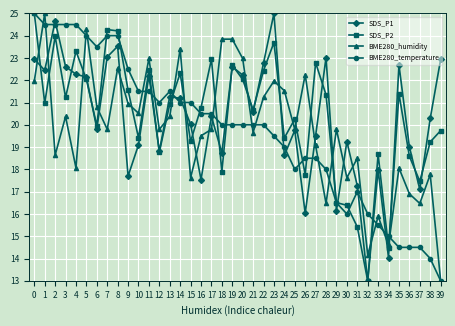

After their last crossing, which series has the higher values: SDS_P1 or BME280_temperature?

SDS_P1